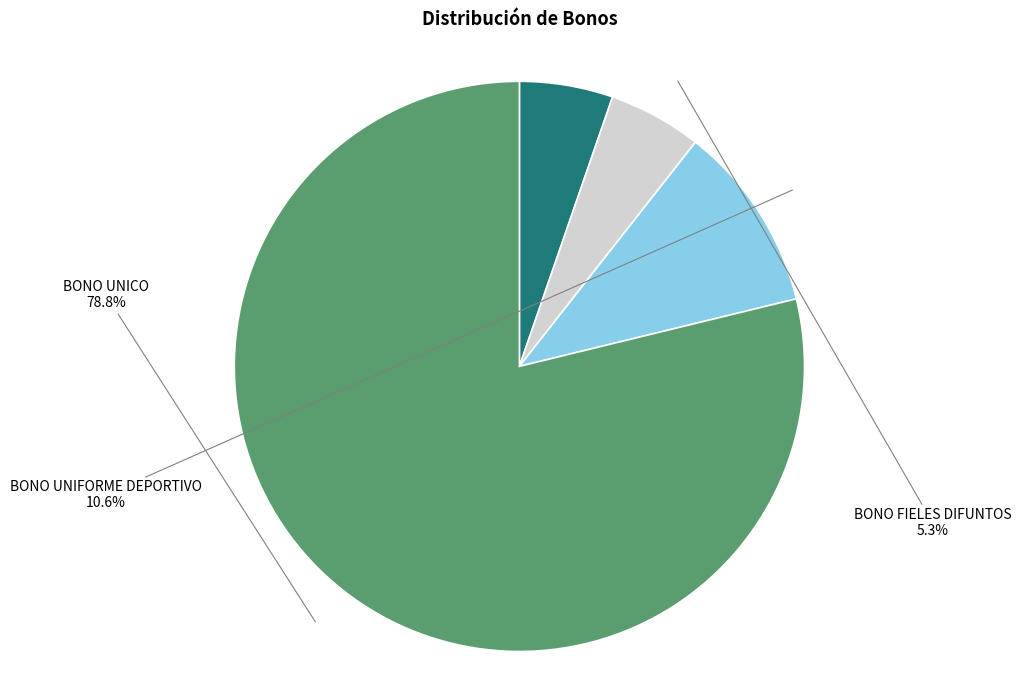

Combined, what portion of the pie is BONO UNIFORME DEPORTIVO and BONO UNICO?

89.4%